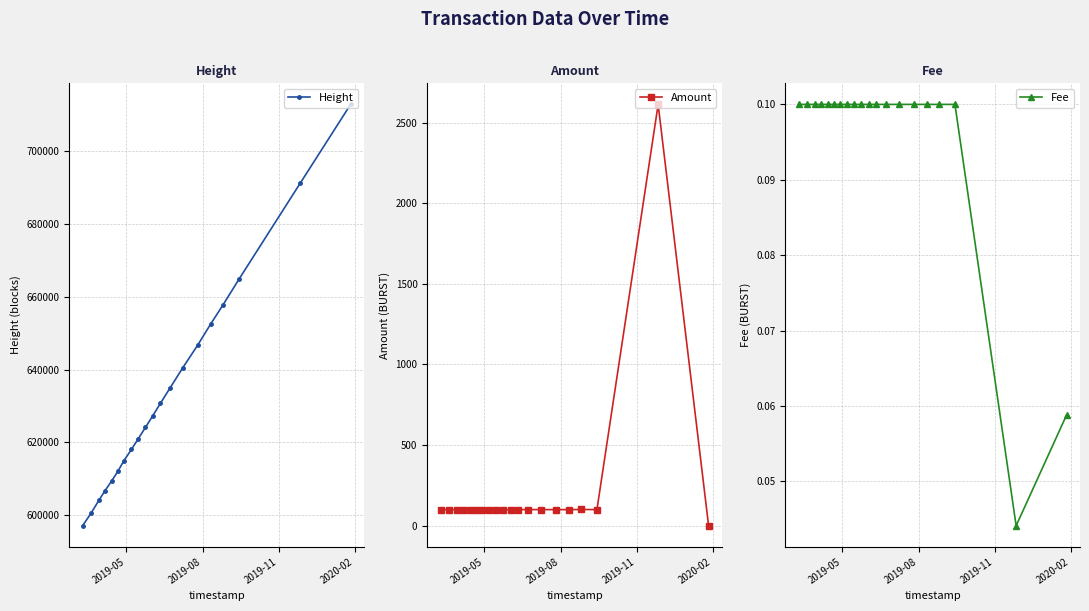

What is the value of the Height point at the 18th from the left?

664754